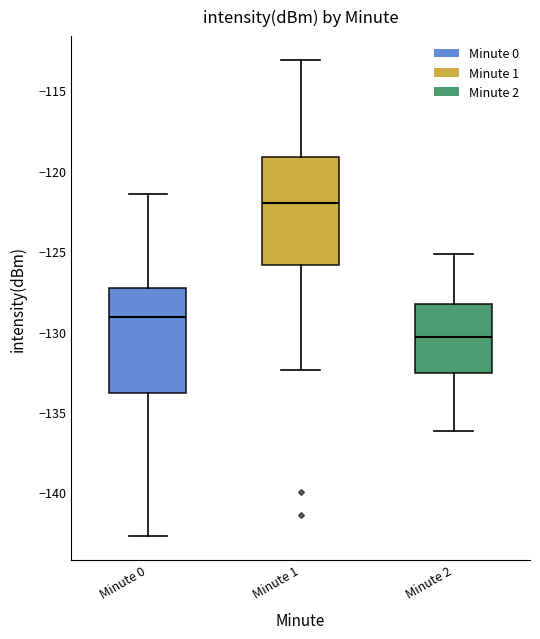

Where does the upper whisker of the box for Minute 2 end on the y-axis? The values are not printed on the chart, so give them approximately, as read against the axis.

-125.0